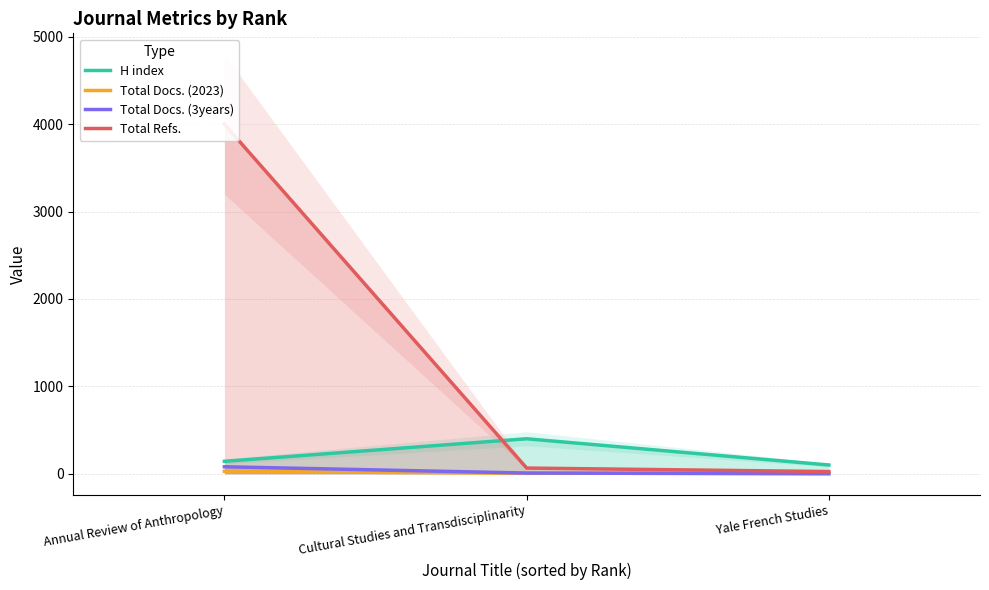

List the labels in order of Total Docs. (2023) value, smallest first.

Cultural Studies and Transdisciplinarity, Yale French Studies, Annual Review of Anthropology